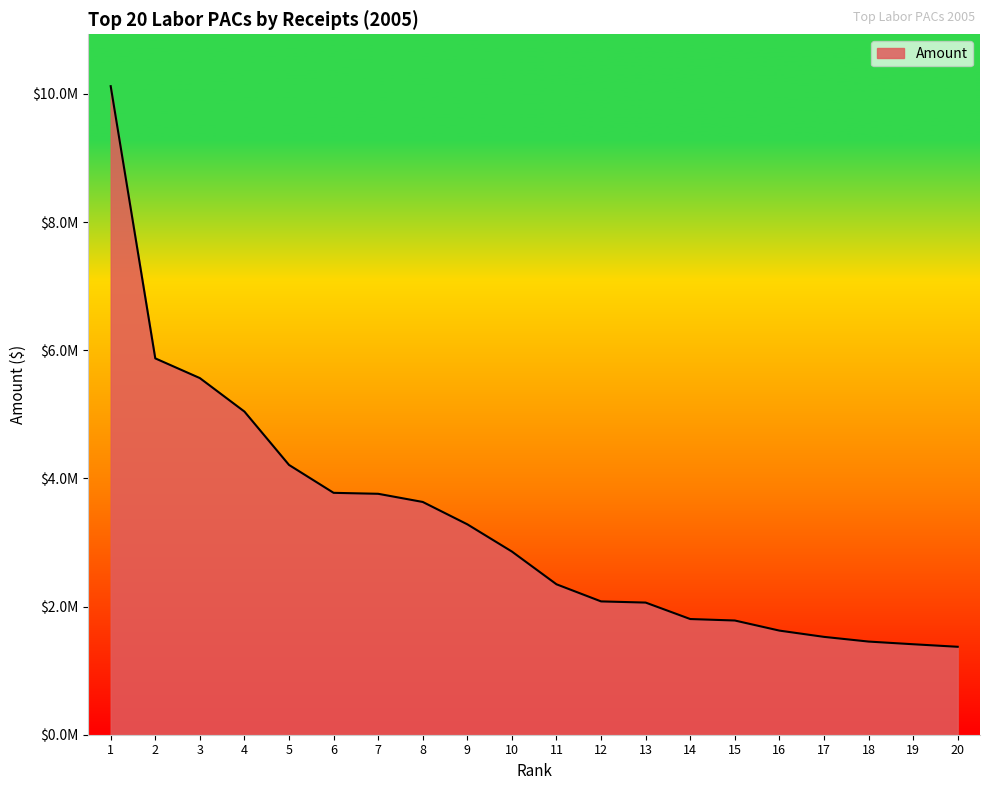

Does the chart have visible grid lines?

No